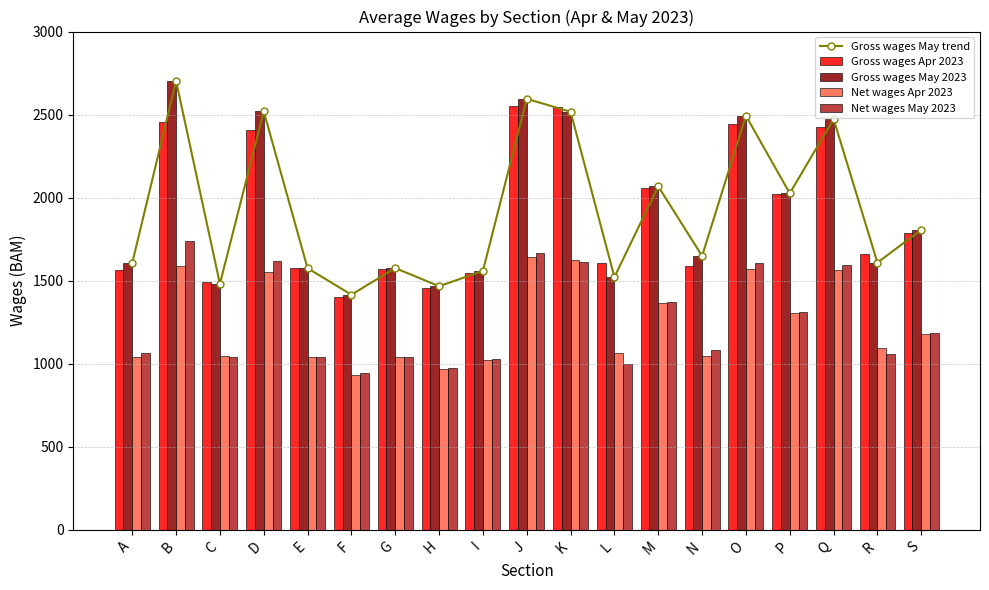

Are the bars grouped side by side (vs. stacked)?

Yes